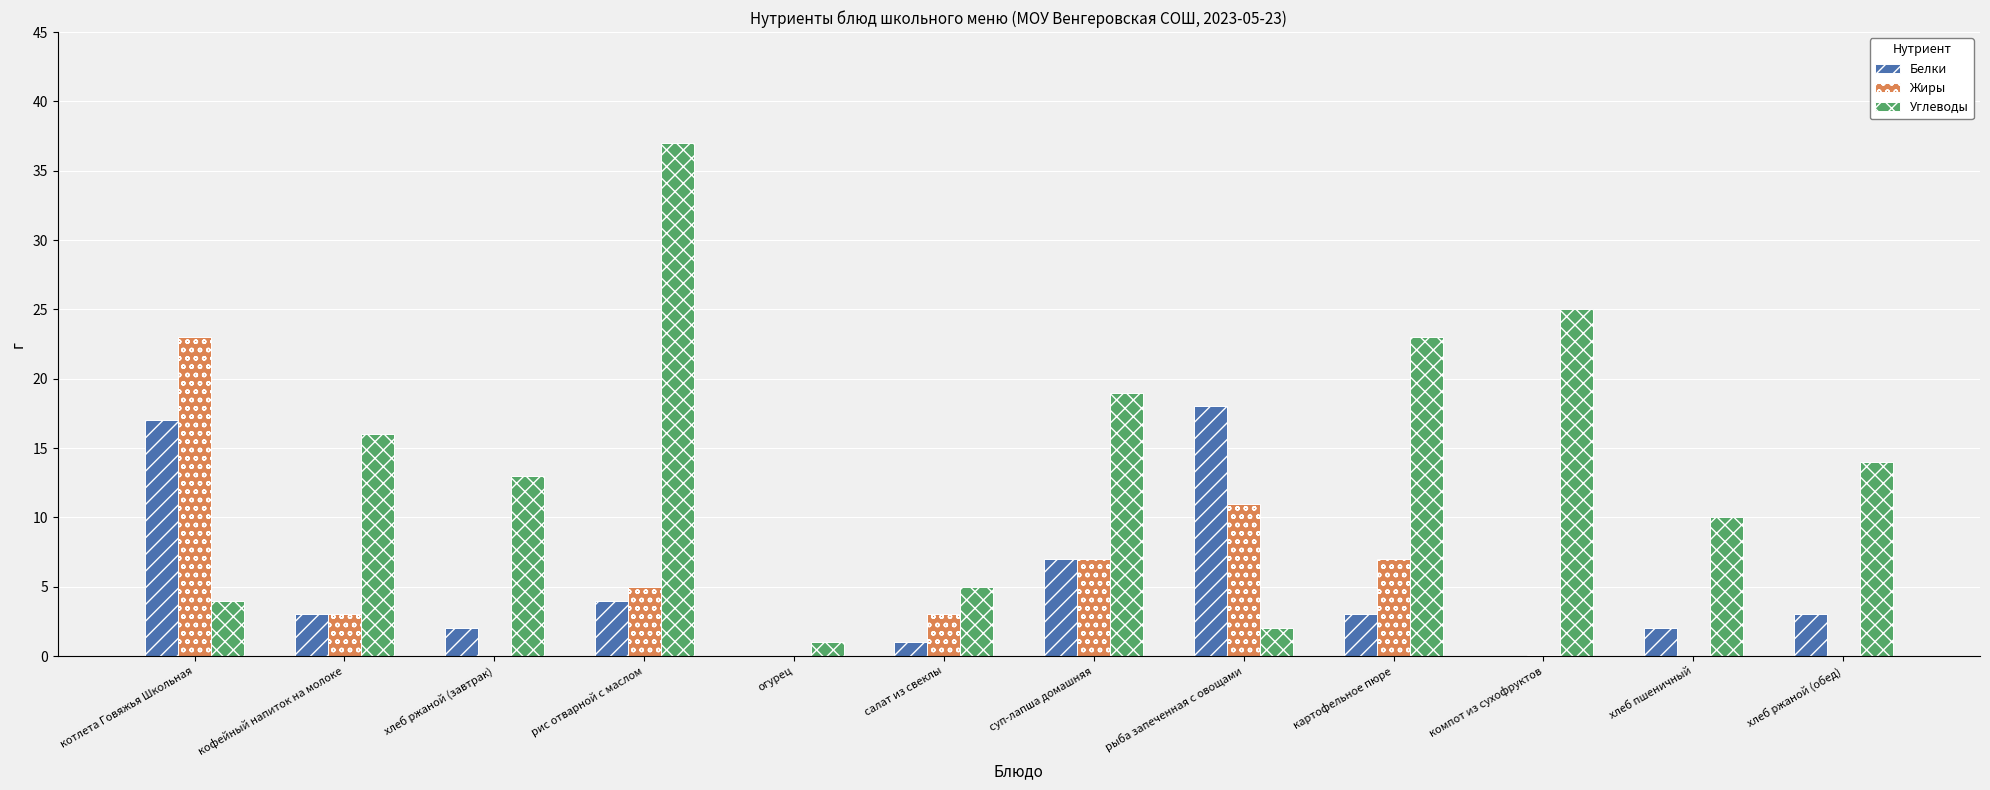

How many groups of bars are there?

12